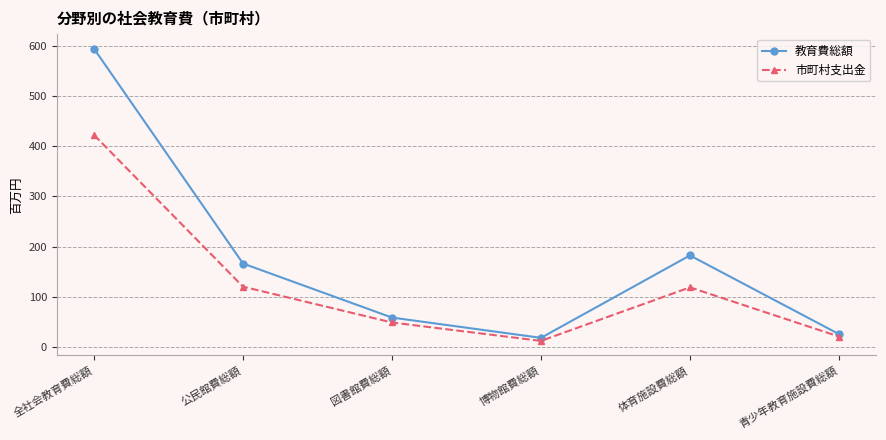

Is this an area chart (filled region under the line)?

No